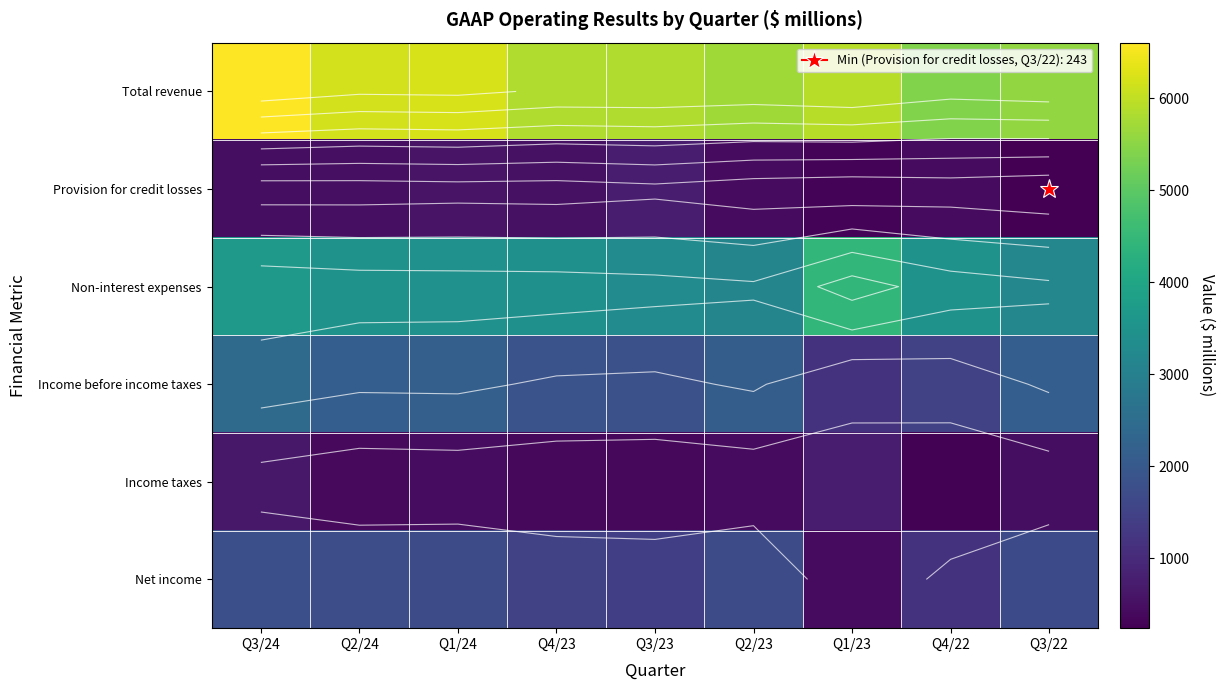

What is the total value across all series at Q3/23?

13513